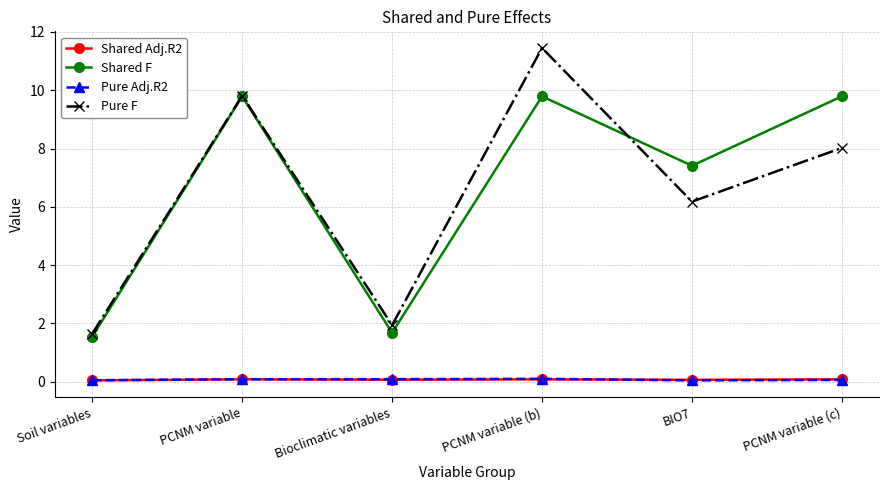

True or false: Shared Adj.R2 has more than 0 points higher than both neighbors.

True